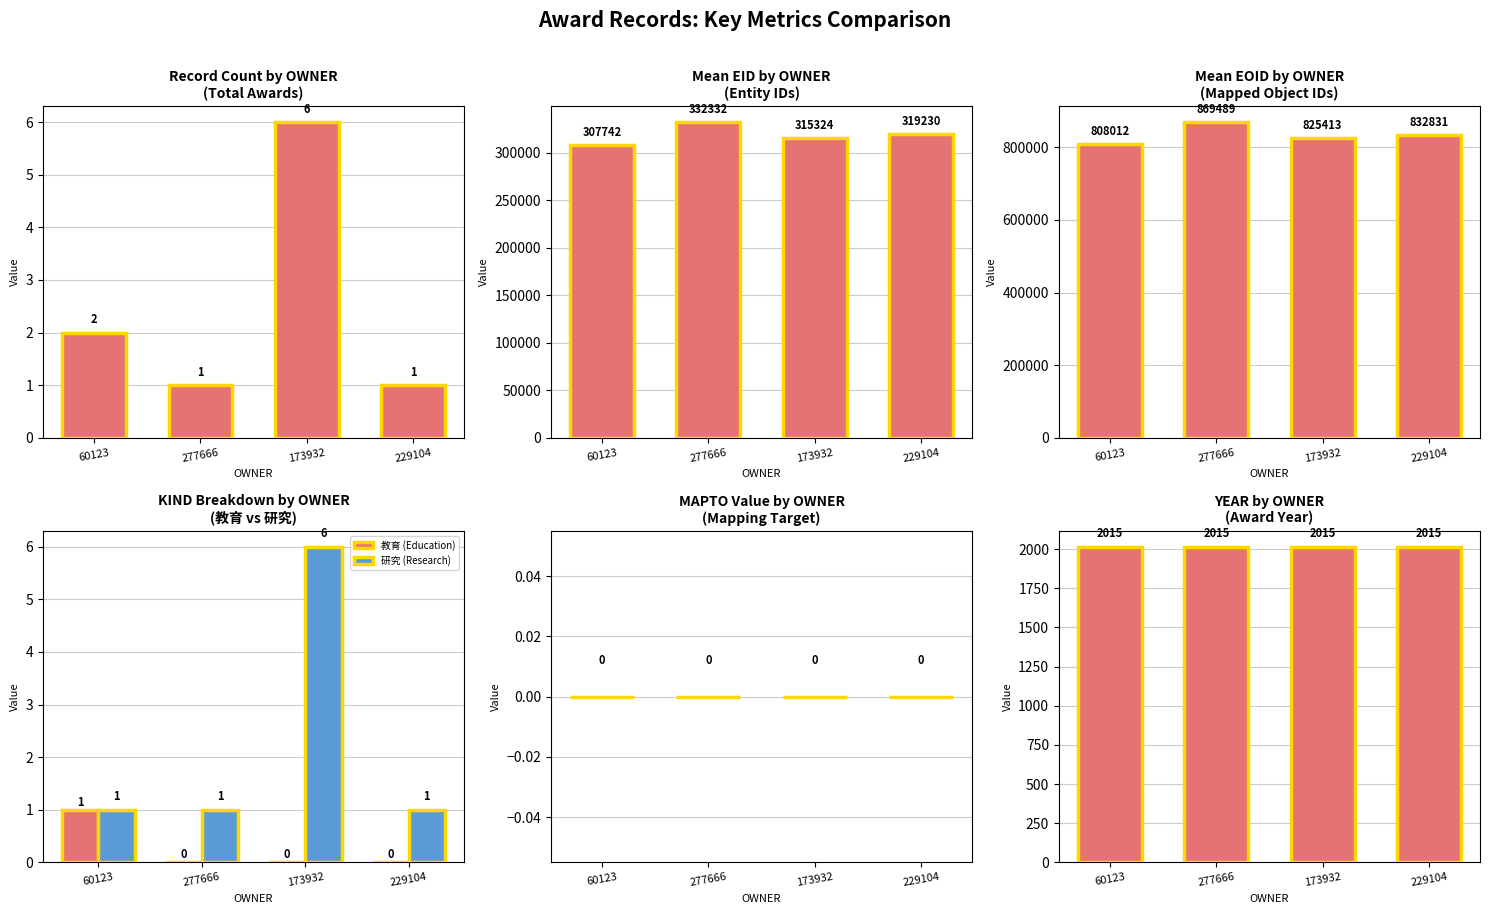

Which label corresponds to the largest value in the chart?

277666